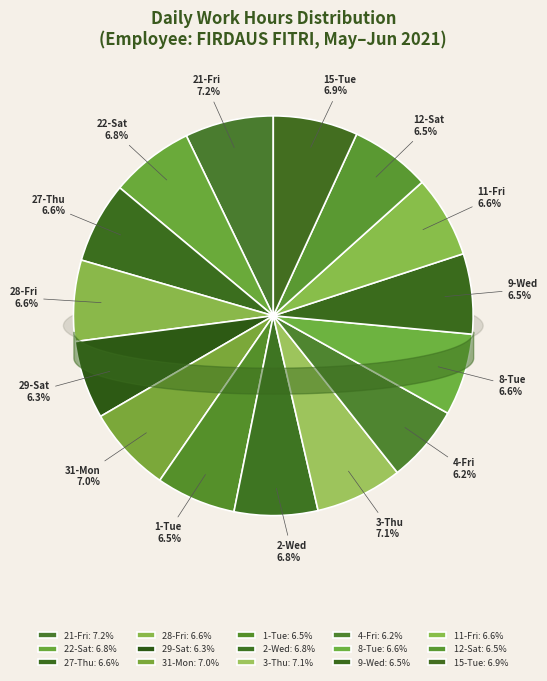

To the nearest percent, what is the difference between the largest and smallest slice percentages?

1%